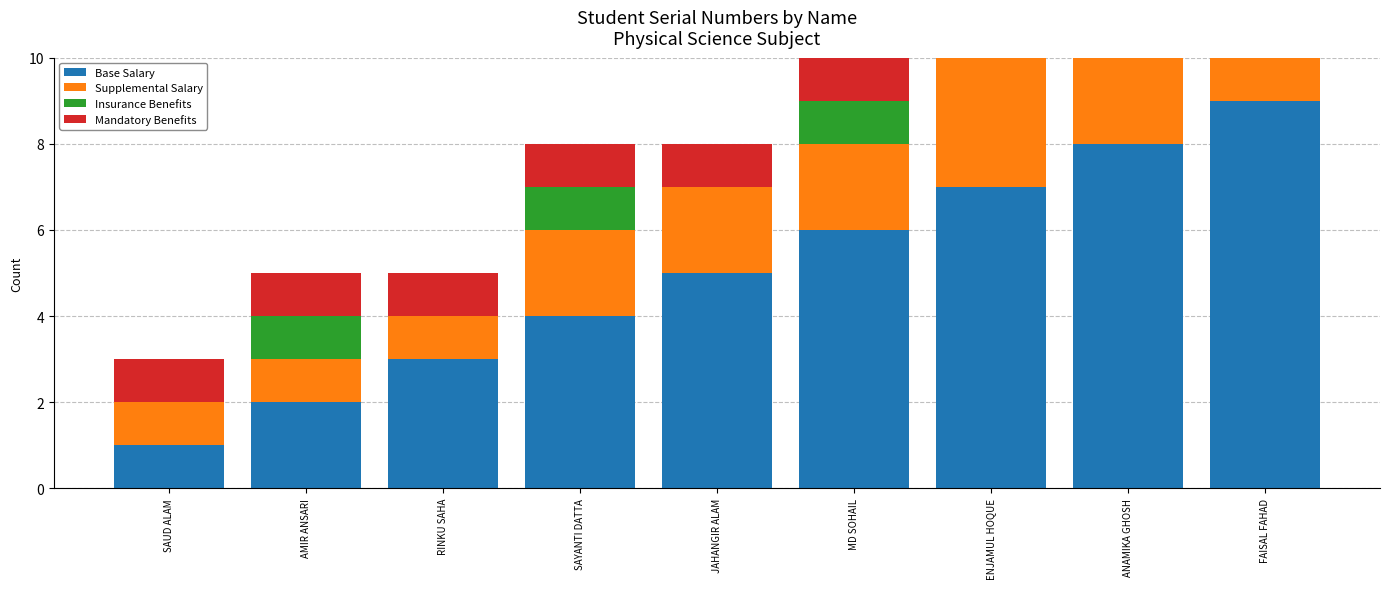

Which series has the largest range (max minus min)?

Base Salary